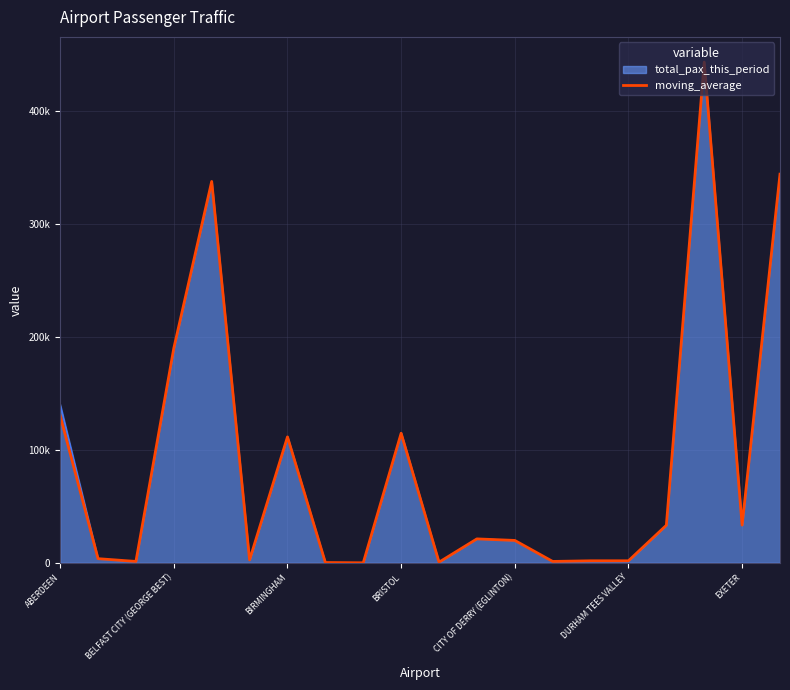

What are all the series names shown in the legend?

total_pax_this_period, moving_average